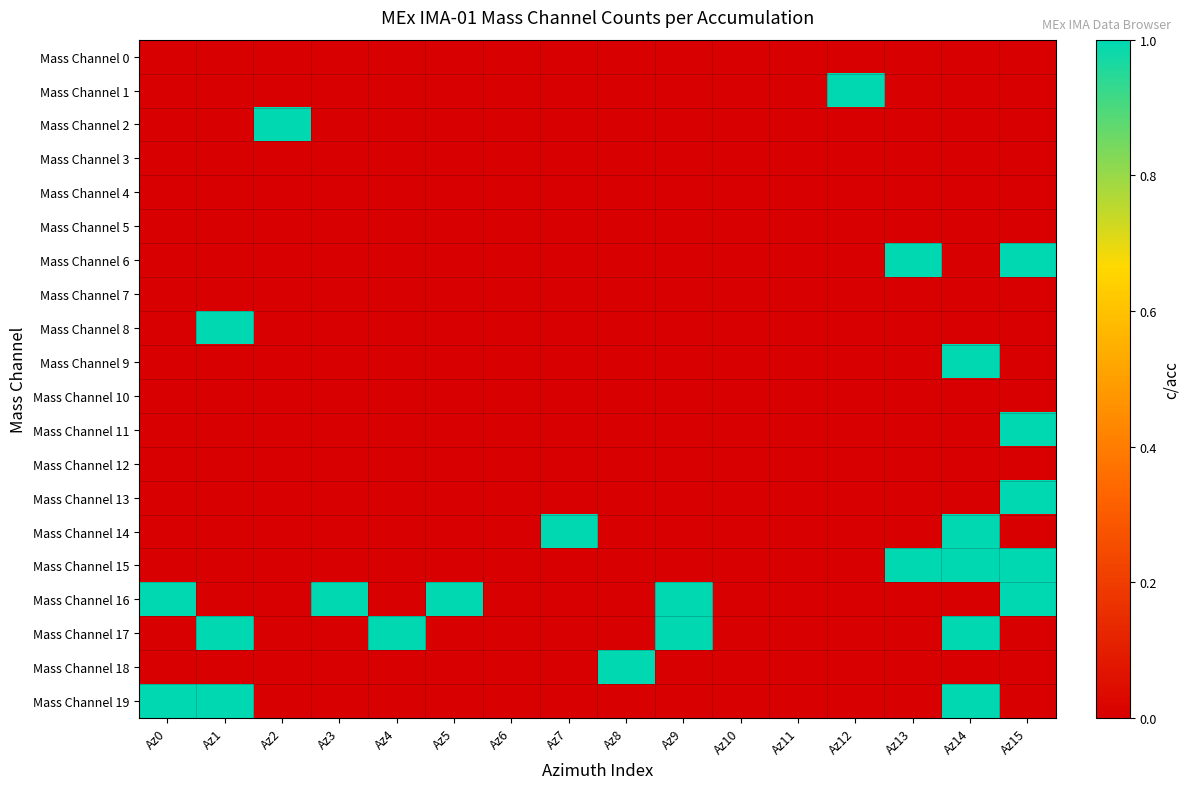

Which category has the lowest value across all series?

Az0